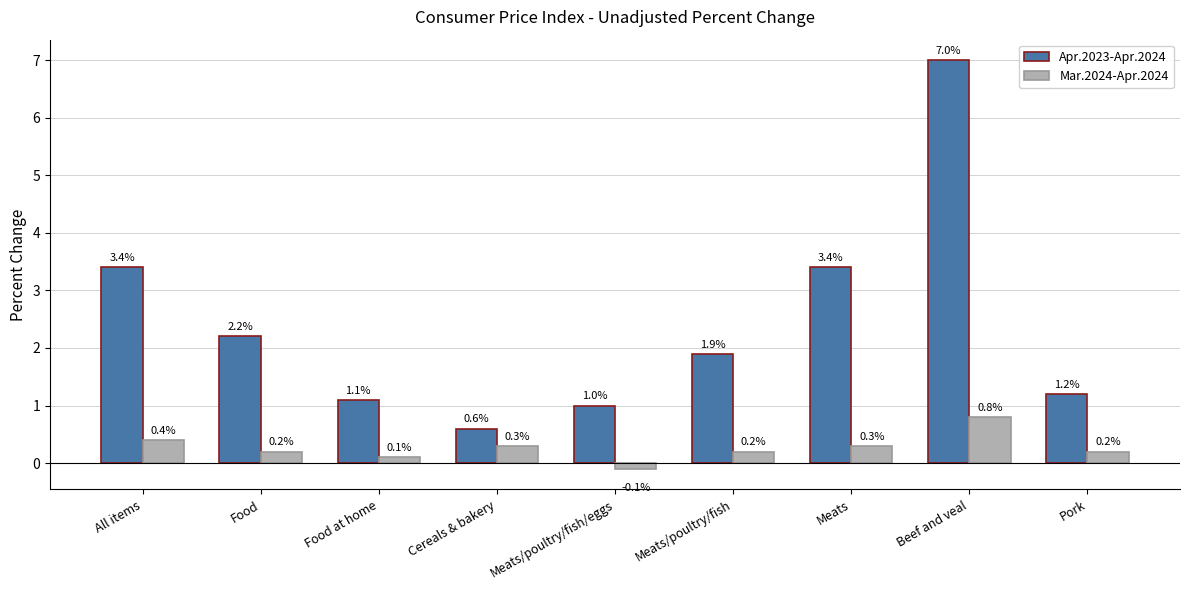

Count the Mar.2024-Apr.2024 values in the range 0 to 1.

8